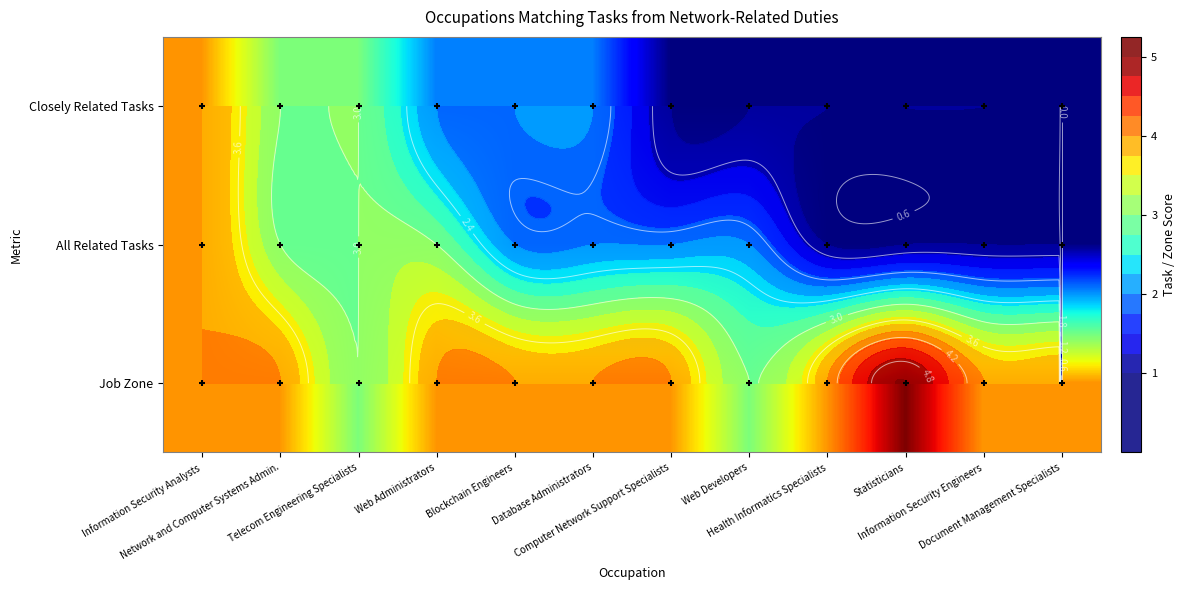

Which series has the largest range (max minus min)?

Closely Related Tasks